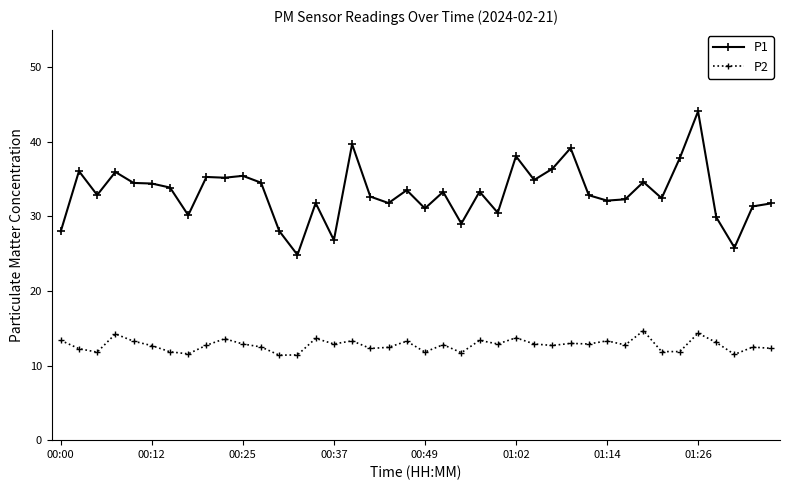

Count the number of categories in the chart.

40